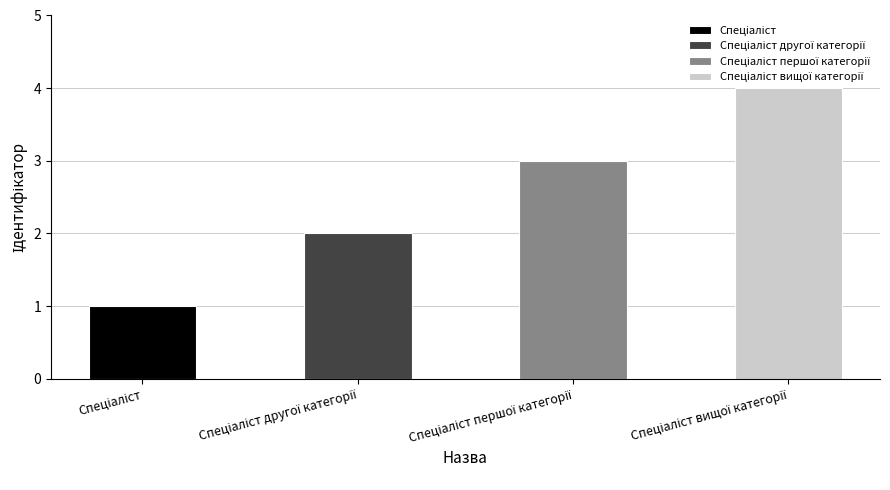

What is the ratio of the value at Спеціаліст другої категорії to the value at Спеціаліст вищої категорії?

0.5